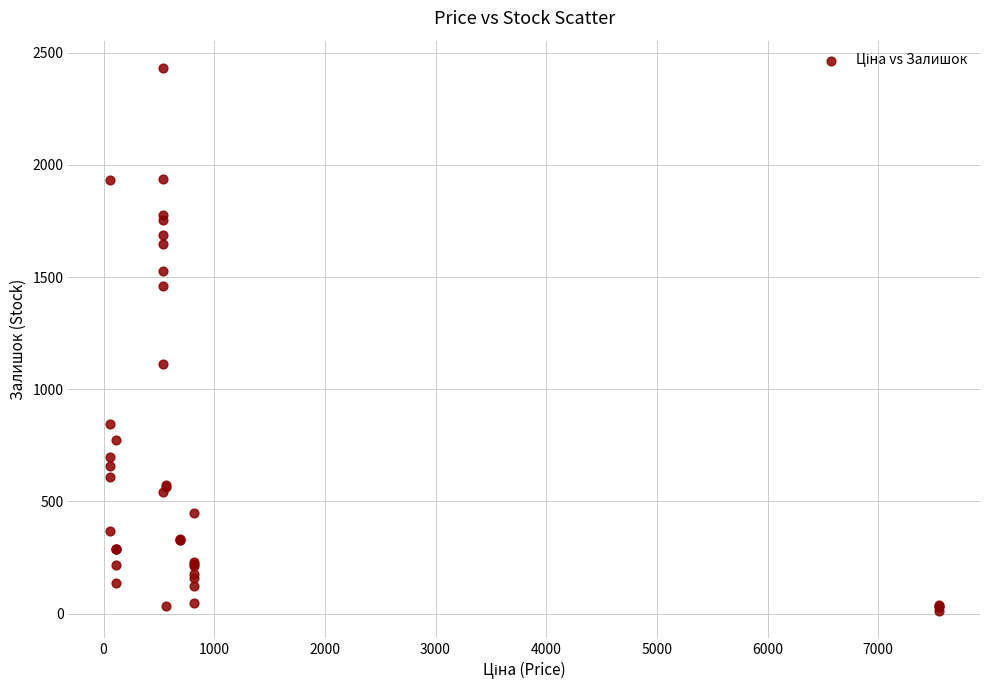

What Y value in the scatter plot is closest to 1223?

1111